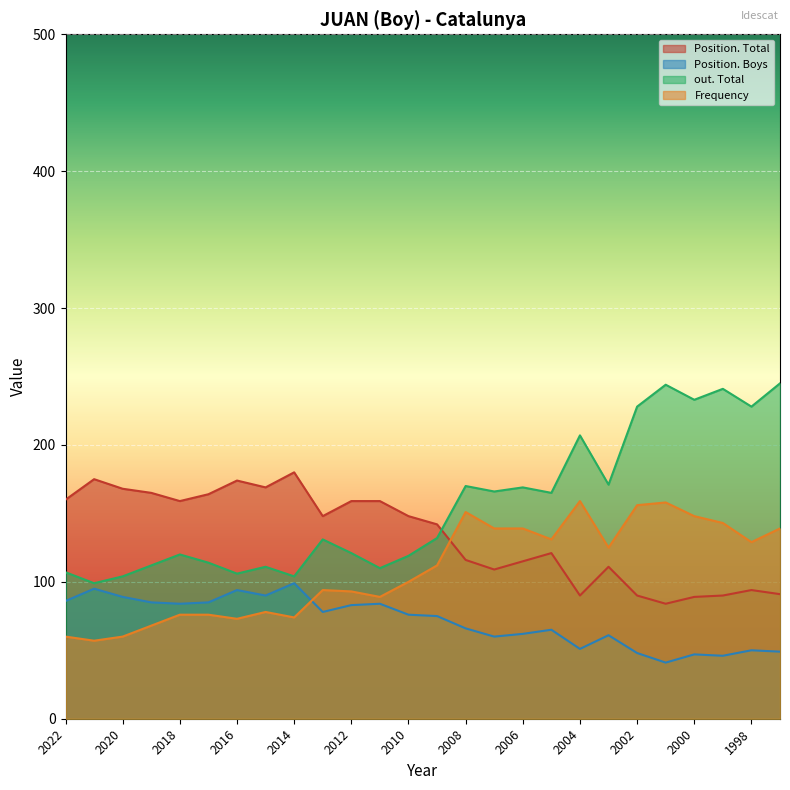

What is the difference between the maximum and minimum values in the out. Total series?

146